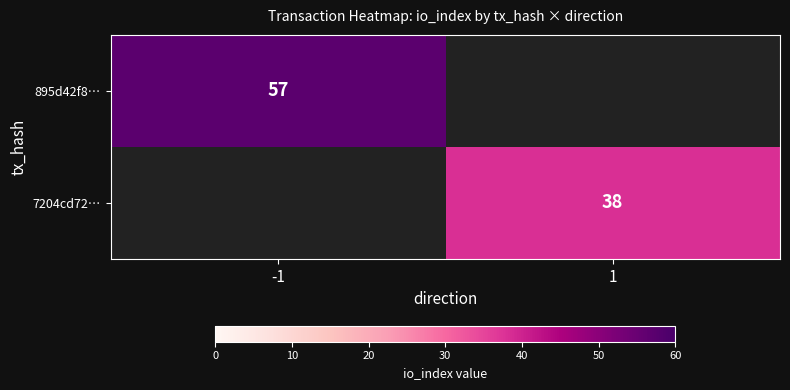

Is the value of 7204cd72… at 1 greater than the value of 895d42f8… at -1?

No